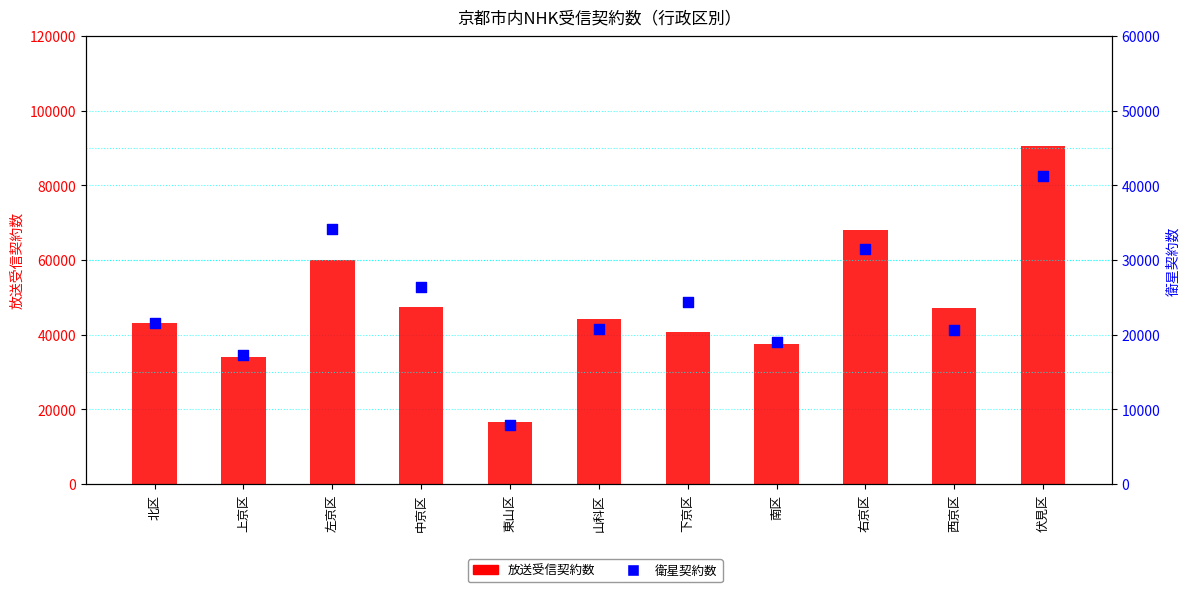

At how many categories does at least one series exceed 43320?

6